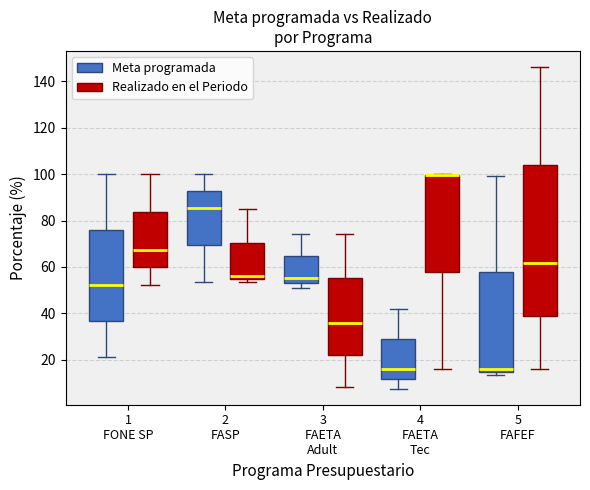

Where is the upper edge of the box for 4 FAETA Tec (Meta programada) on the y-axis? The values are not printed on the chart, so give them approximately, as read against the axis.

28